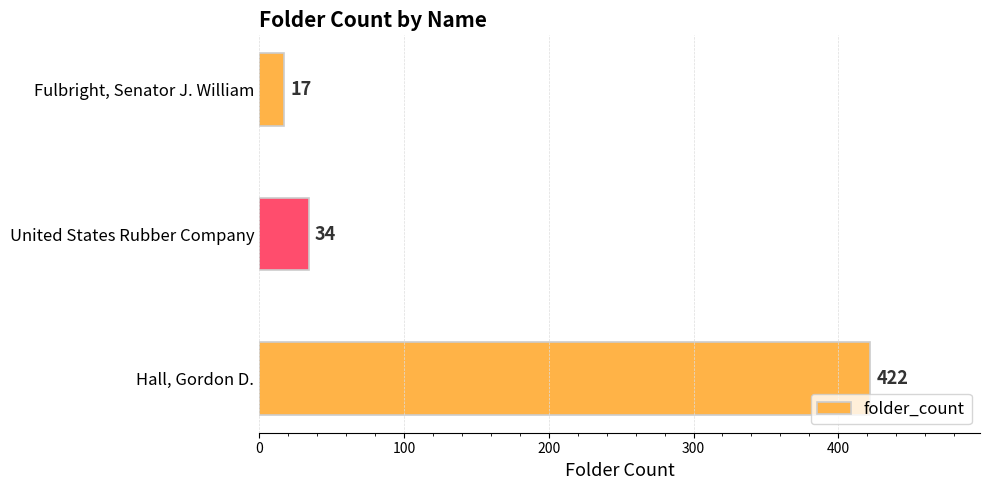

At which label is the value closest to 219?

United States Rubber Company